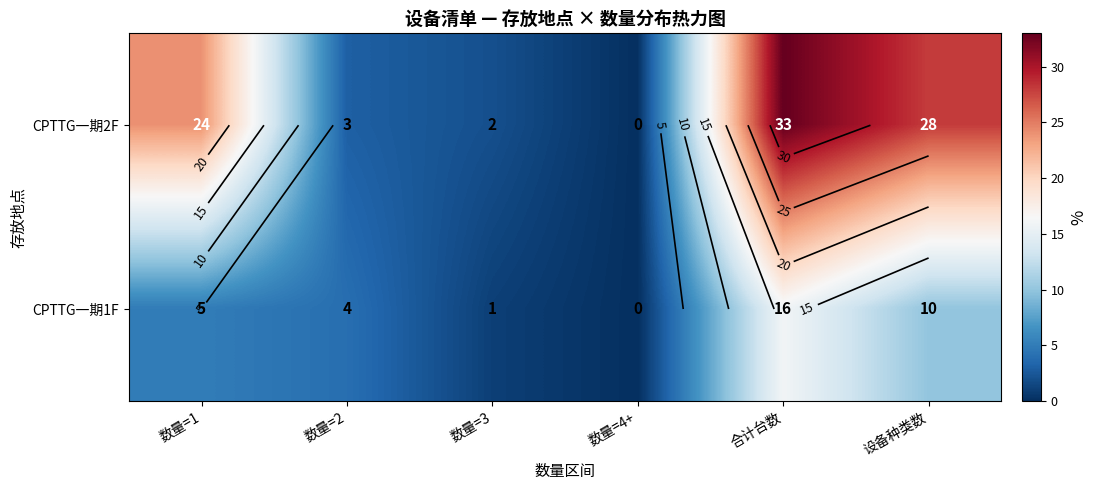

Which series has the widest spread of values?

CPTTG一期2F